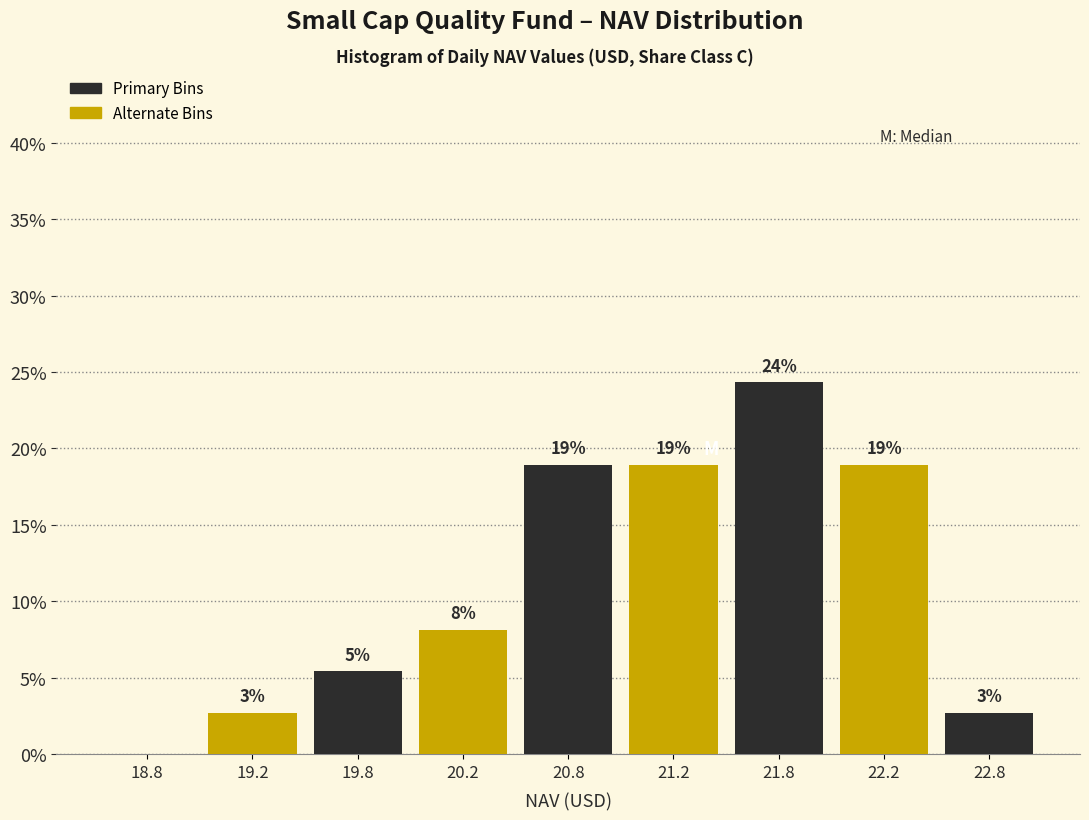

Are the bars horizontal?

No